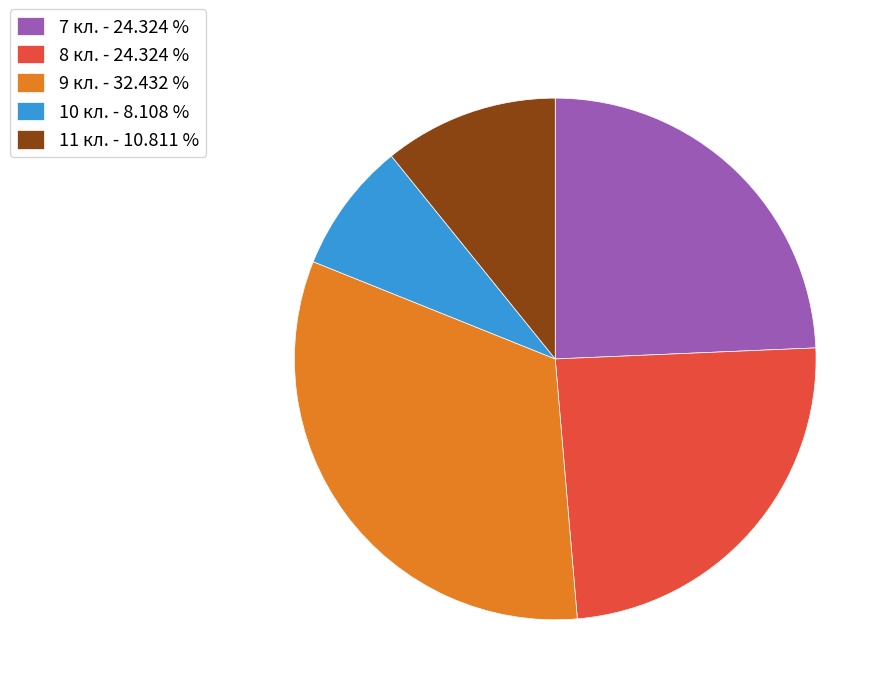

Is 7 кл. - 24.324 % the majority of the pie?

No